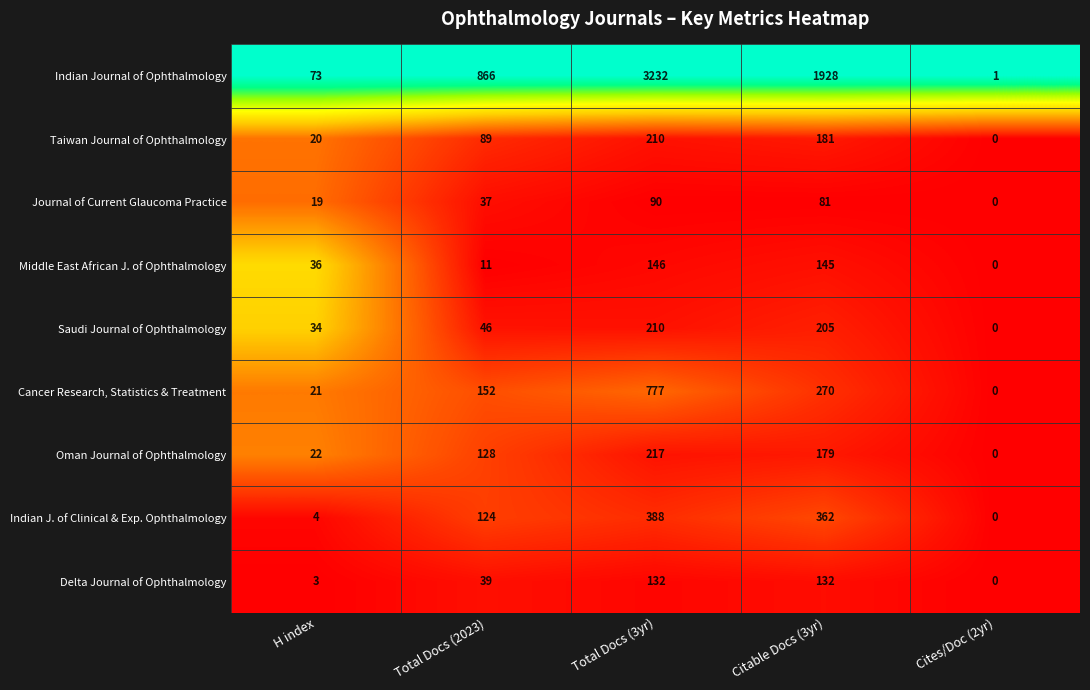

At which category is the sum across all series the highest?

Total Docs (3yr)